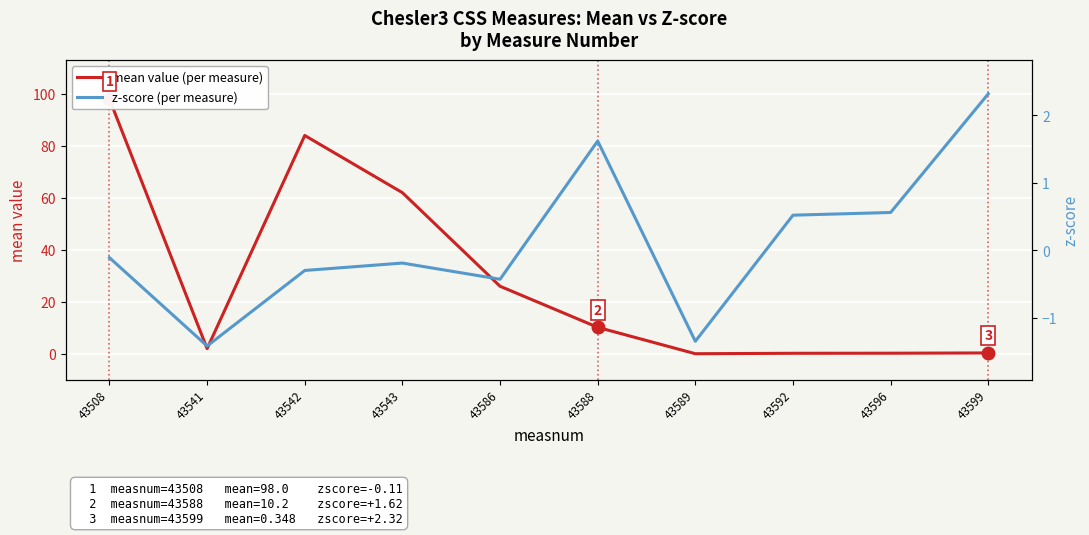

How many values in the mean value (per measure) series exceed 10?

5